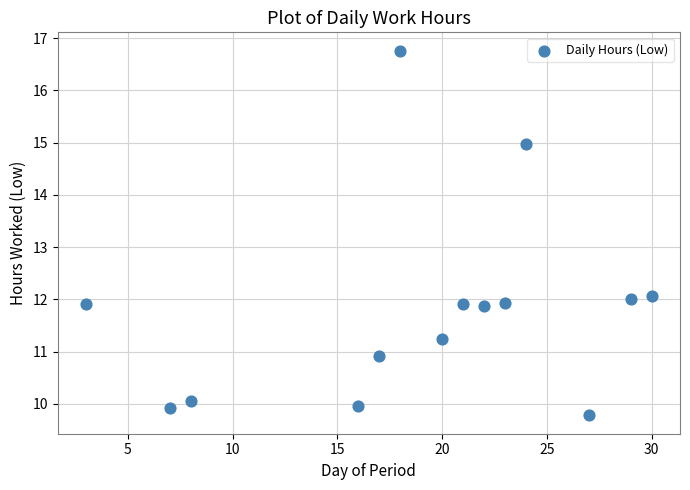

What is the range of X values (max minus min)?

27.0